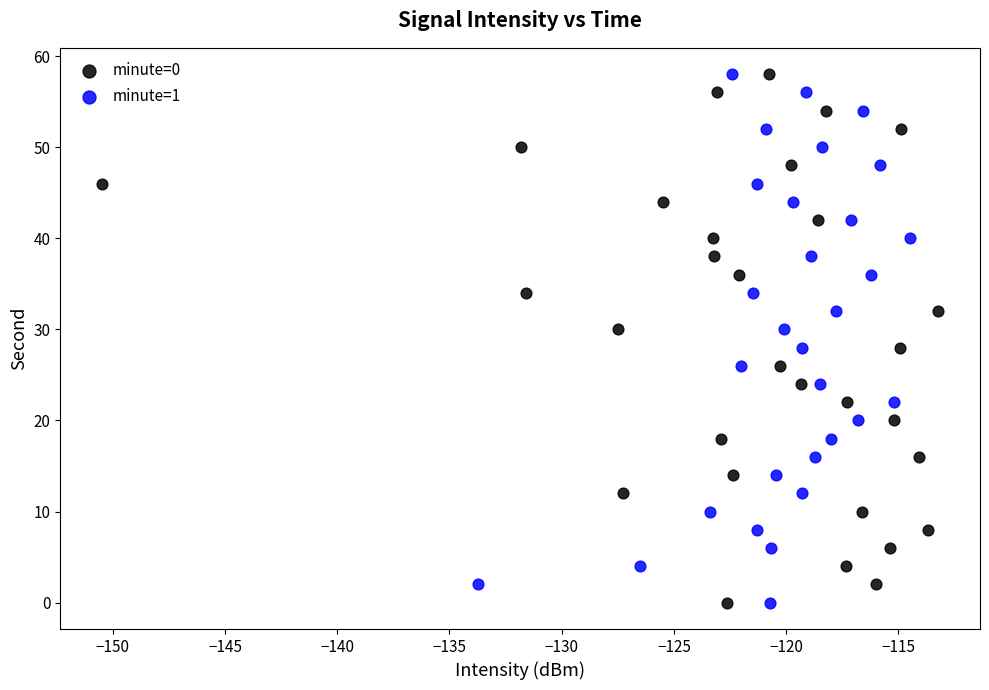

What are all the series names shown in the legend?

minute=0, minute=1